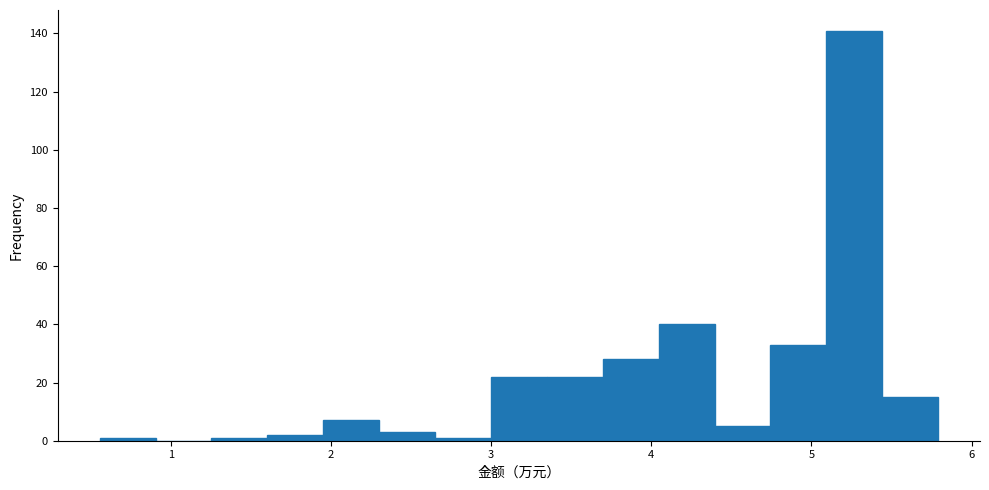

Around what value on the x-axis is the tallest bar? Give the approximate position of its centre, as read against the axis.

5.3